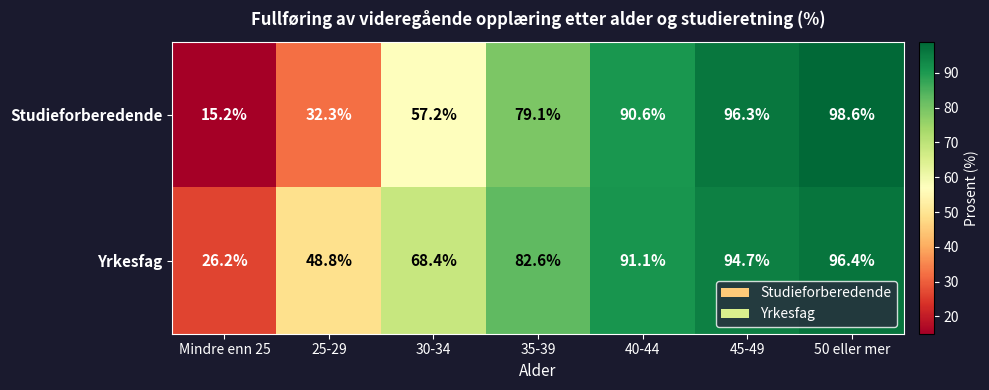

What is the difference between the maximum and minimum values in the Yrkesfag series?

70.2